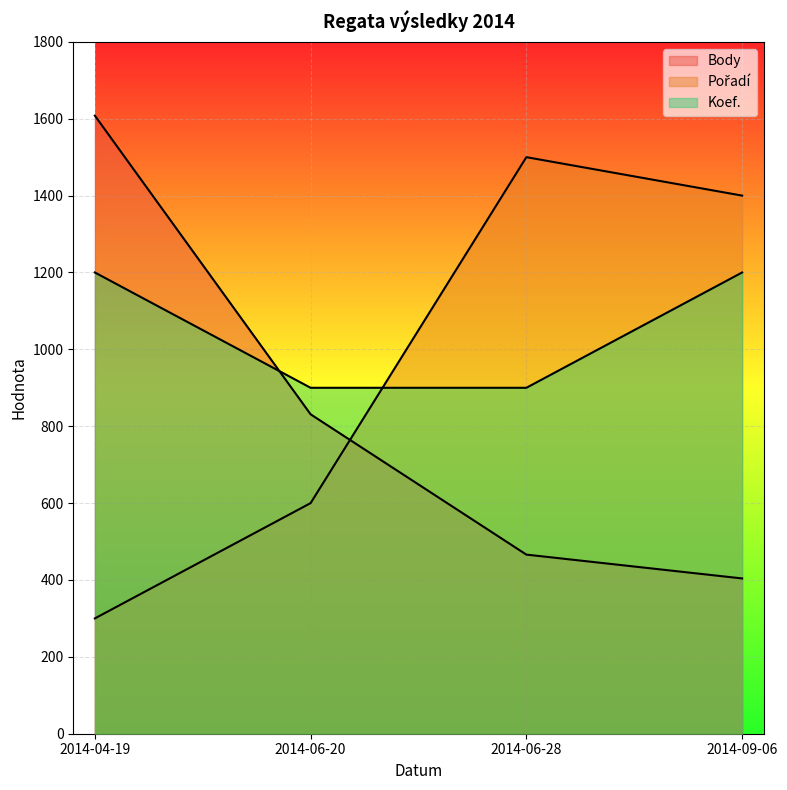

List the series in order of their overall mean, highest first.

Koef., Pořadí, Body